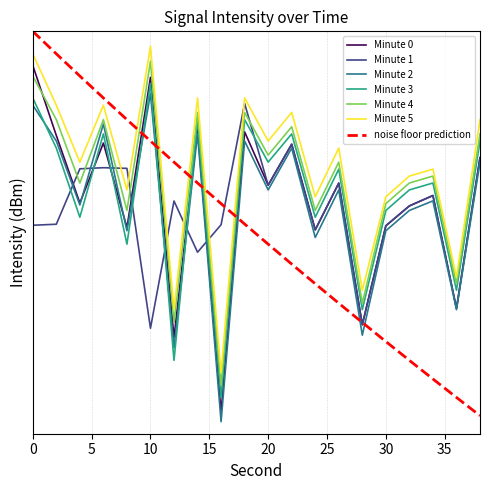

What is the sum of the Minute 4 values at 2 and 38?

-243.0